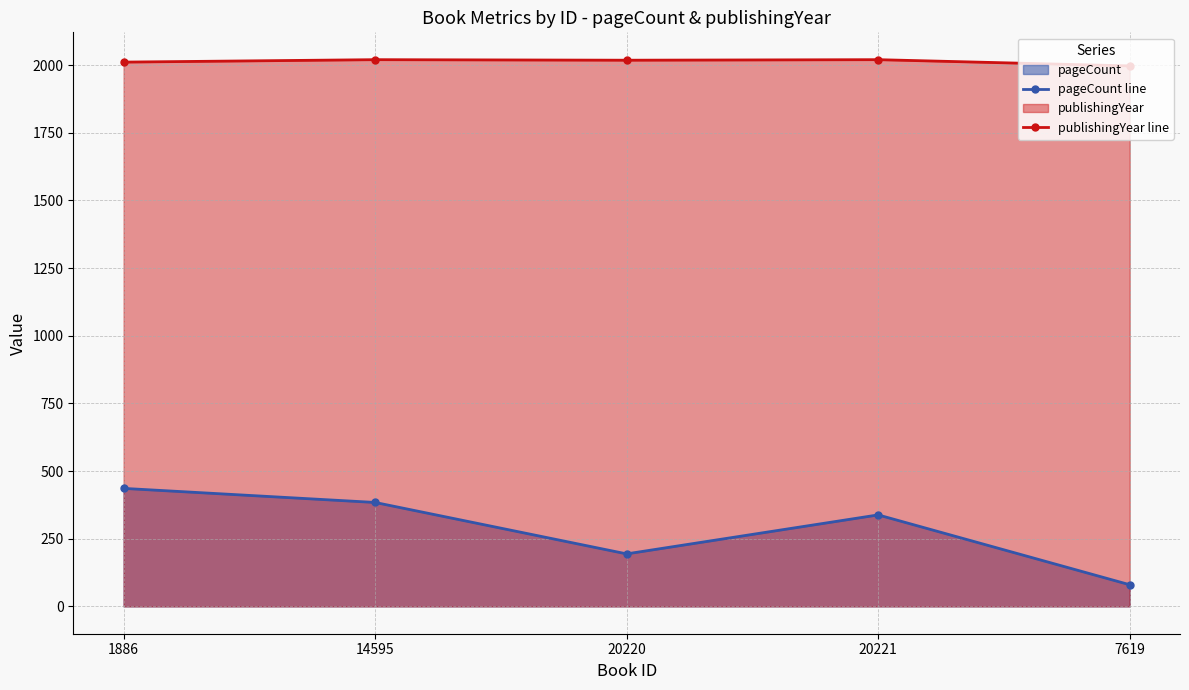

What is the label of the 4th point from the left?

20221